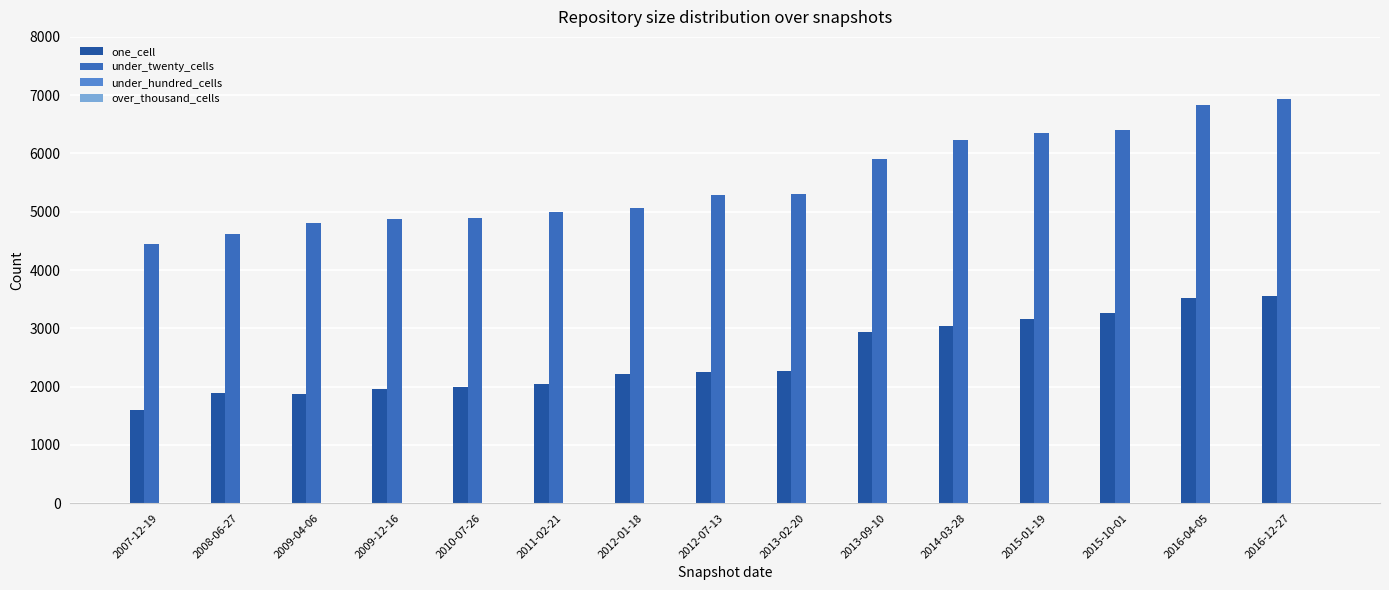

The value of under_twenty_cells at 2009-12-16 is 7635. True or false?

False